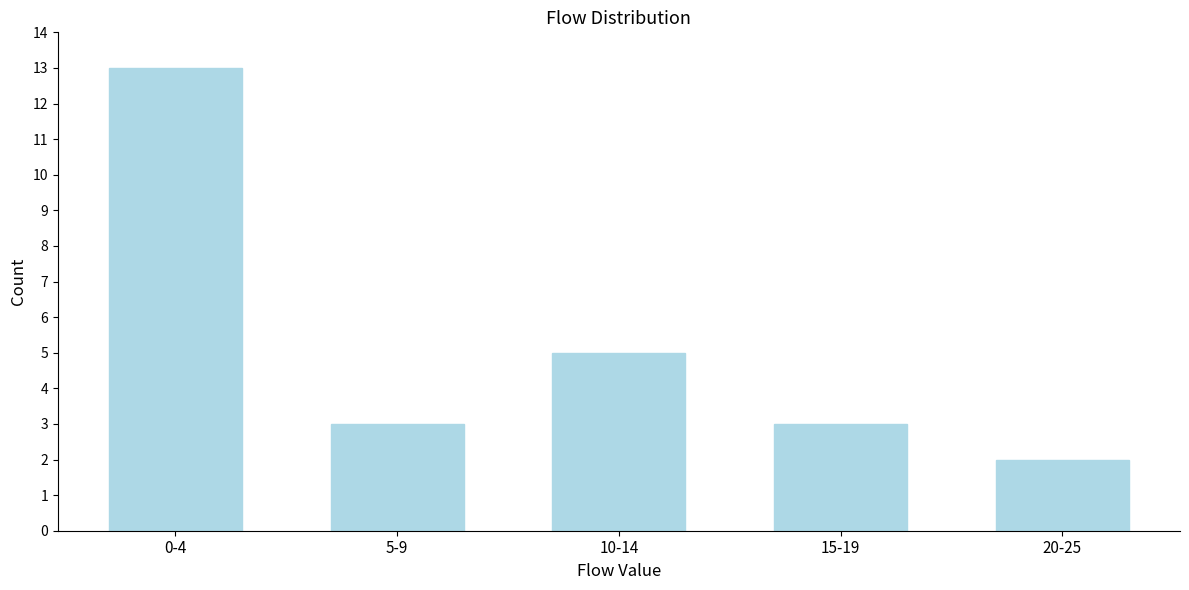

Reading right to left, transcribe all the data shown in this chart.

20-25=2	15-19=3	10-14=5	5-9=3	0-4=13